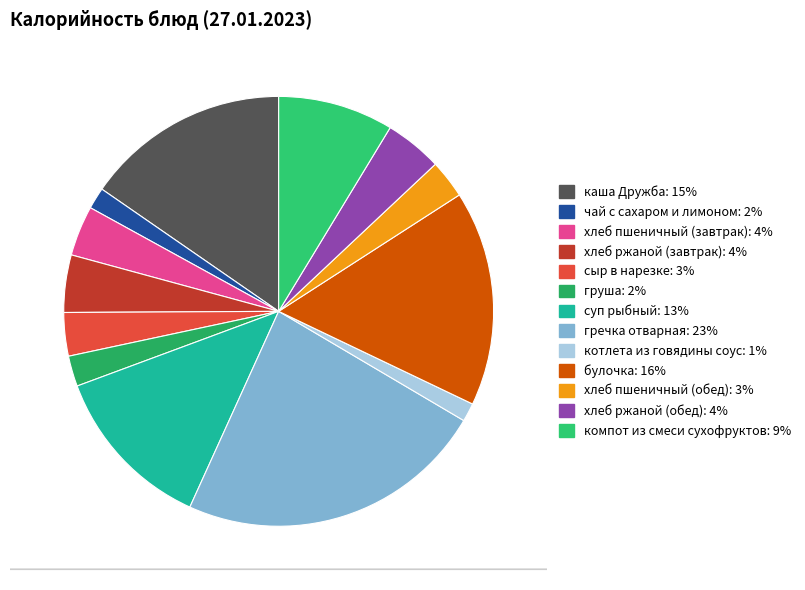

How many slices are in this pie chart?

13